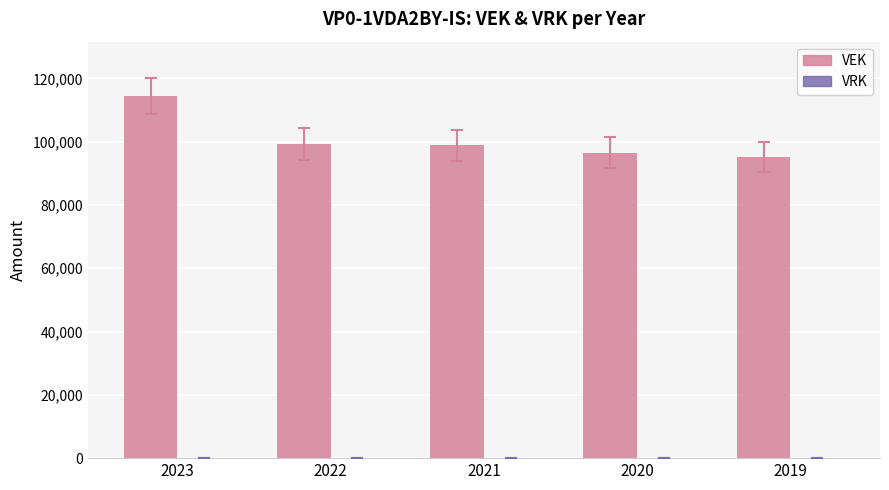

The value at 2020 is 96563. True or false?

True